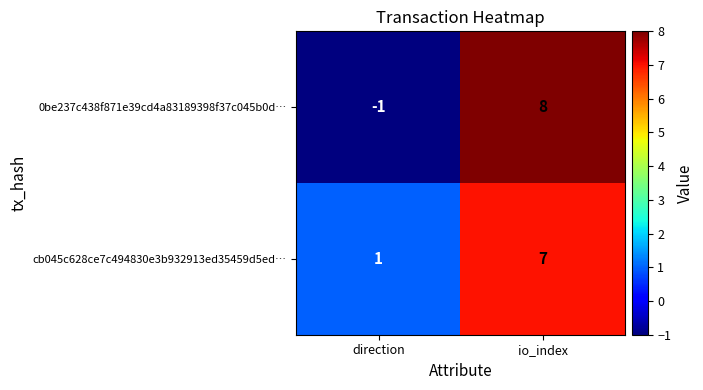

What is the sum of the 0be237c438f871e39cd4a83189398f37c045b0d… values at direction and io_index?

7